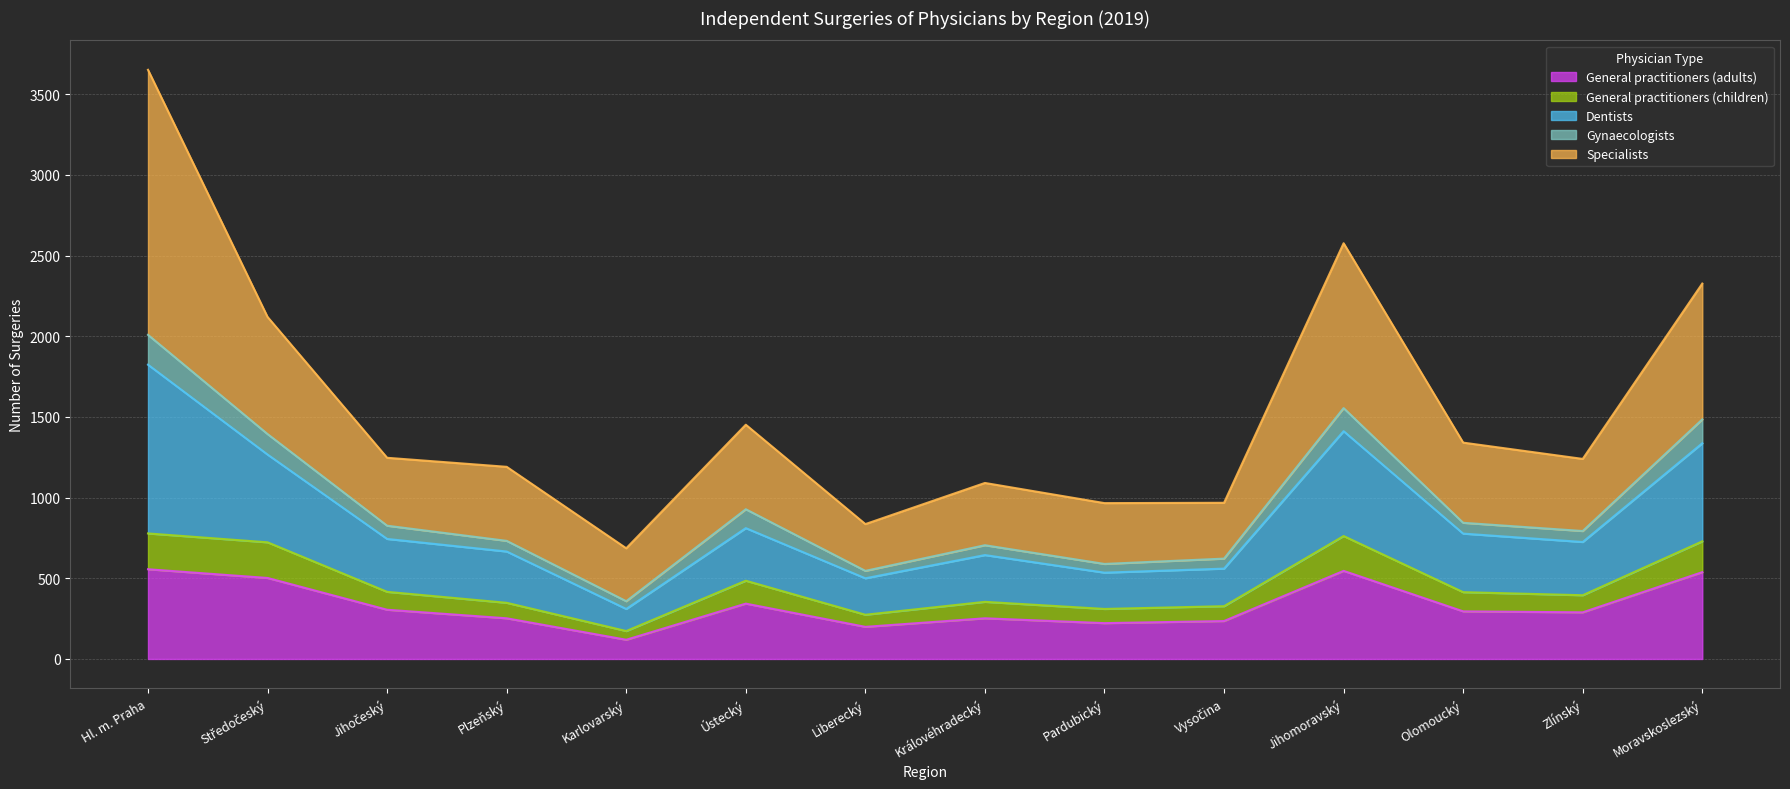

What is the minimum value for General practitioners (adults)?

119